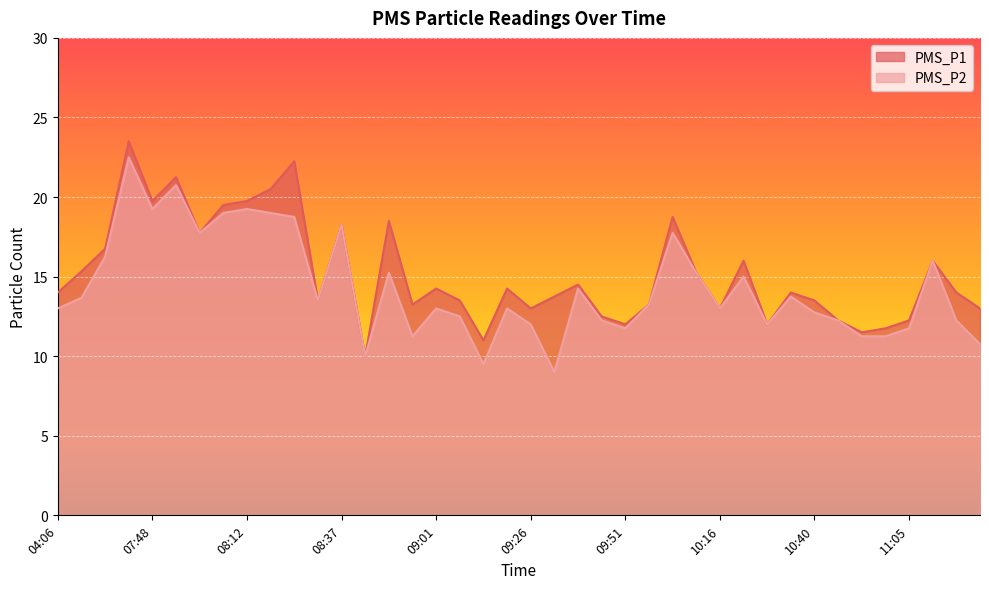

What is the maximum value shown in the chart?

23.5